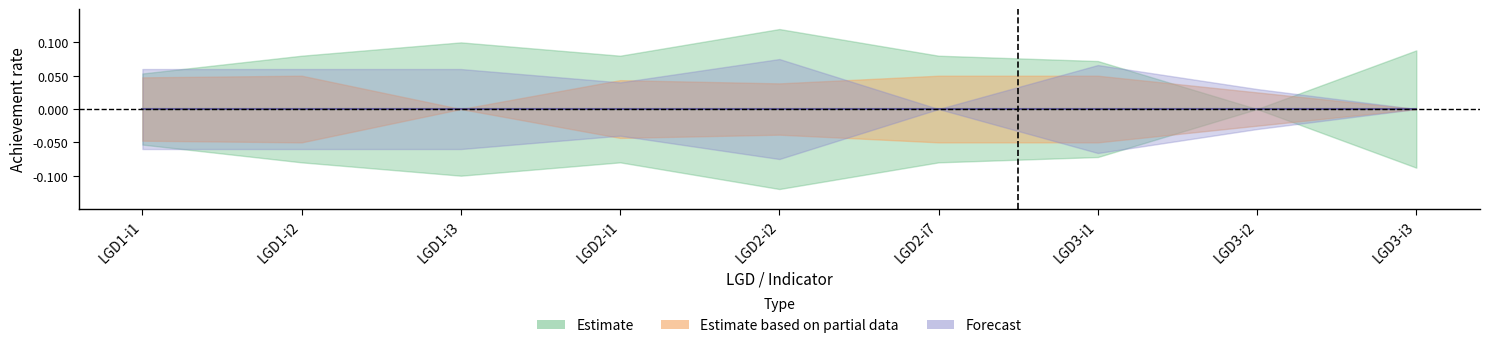

At which category is the sum across all series the highest?

4